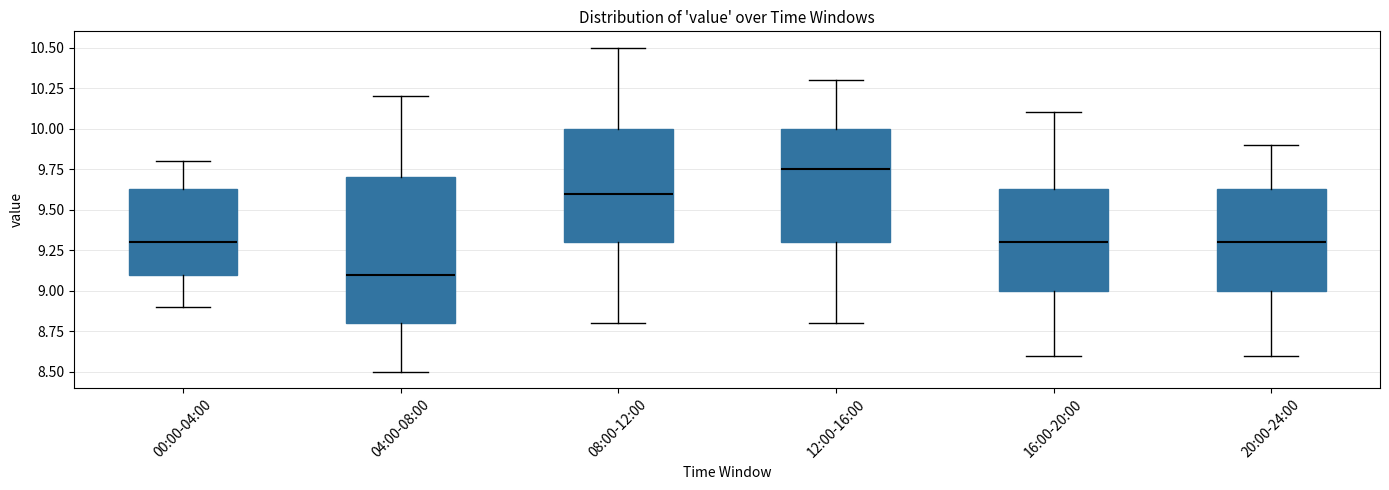

Reading left to right, read every box against the y-axis: the position of its median line, the range the box covers, and the ends of its whiskers. The values are not printed on the chart, so give them approximately, as read against the axis.

00:00-04:00: median 9.30, box 9.10 to 9.65, whiskers 8.90 to 9.80
04:00-08:00: median 9.10, box 8.80 to 9.70, whiskers 8.50 to 10.20
08:00-12:00: median 9.60, box 9.30 to 10.00, whiskers 8.80 to 10.50
12:00-16:00: median 9.75, box 9.30 to 10.00, whiskers 8.80 to 10.30
16:00-20:00: median 9.30, box 9.00 to 9.65, whiskers 8.60 to 10.10
20:00-24:00: median 9.30, box 9.00 to 9.65, whiskers 8.60 to 9.90